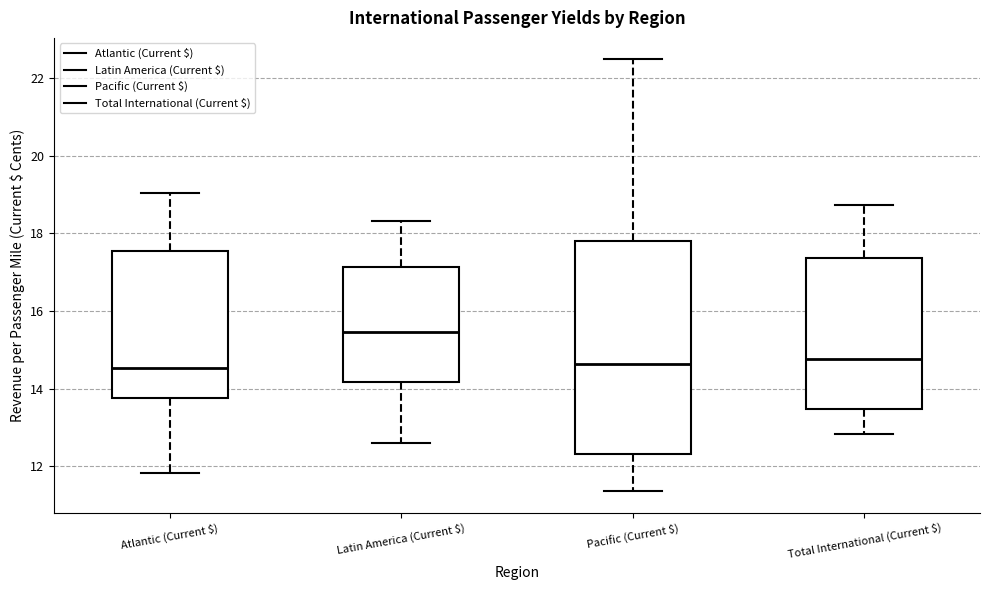

Where does the upper whisker of the box for Latin America (Current $) end on the y-axis? The values are not printed on the chart, so give them approximately, as read against the axis.

18.4